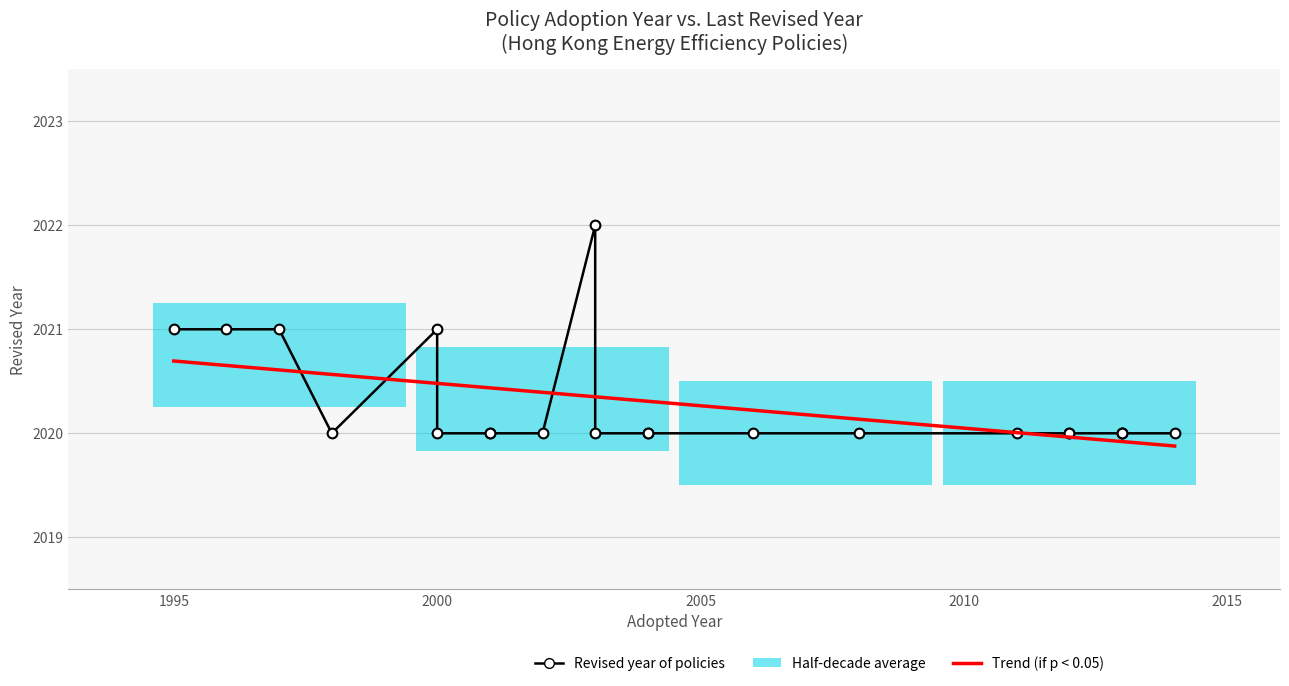

Rank the categories by value from lowest to highest.

5, 6, 7, 8, 9, 10, 11, 12, 13, 14, 15, 16, 17, 18, 19, 20, 21, 0, 1, 2, 4, 3